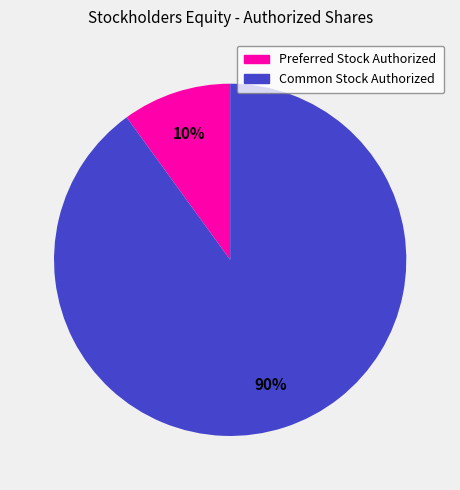

Rank the categories by value from highest to lowest.

Common Stock Authorized, Preferred Stock Authorized